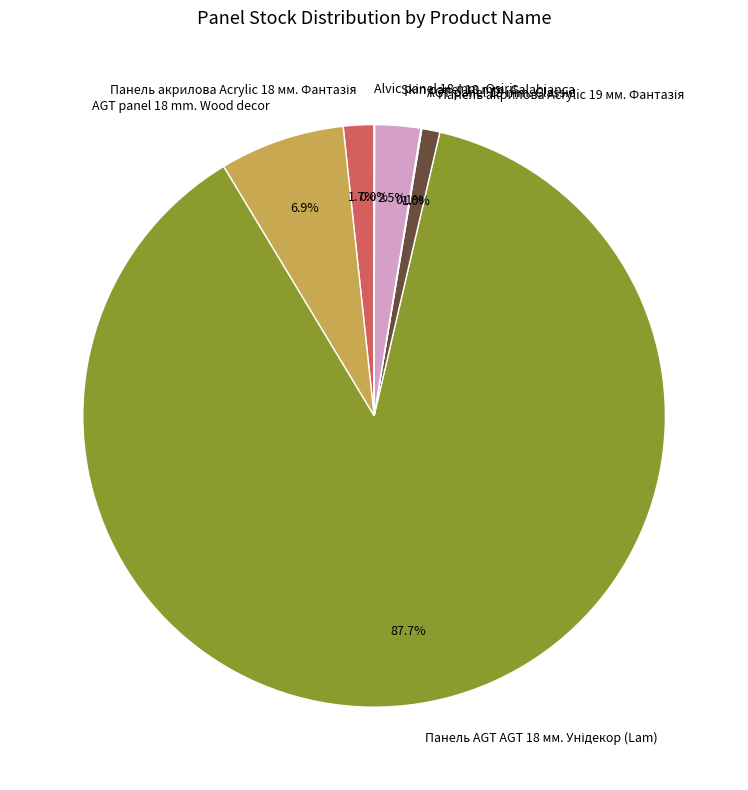

Does any single category account for the majority?

Yes